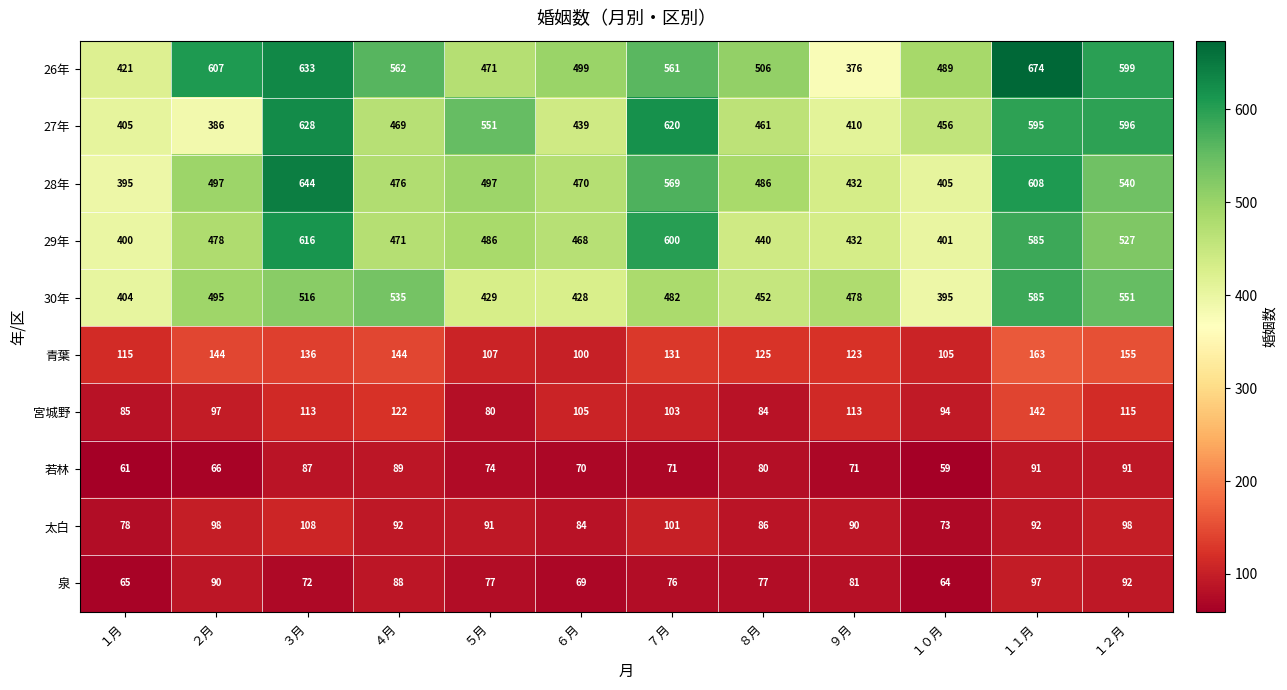

What is the average value of the 29年 series?

492